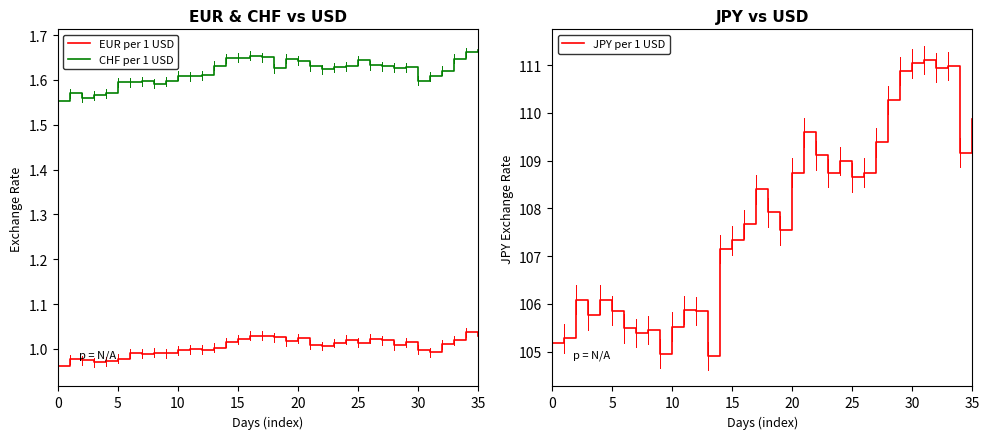

Is this an area chart (filled region under the line)?

No